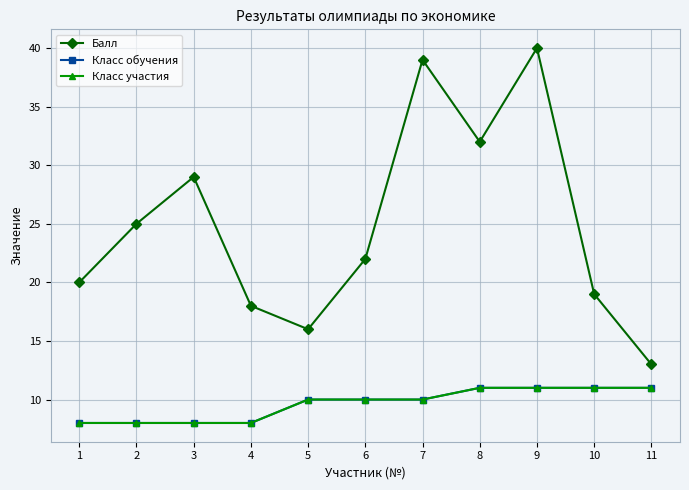

Does the chart have visible grid lines?

Yes